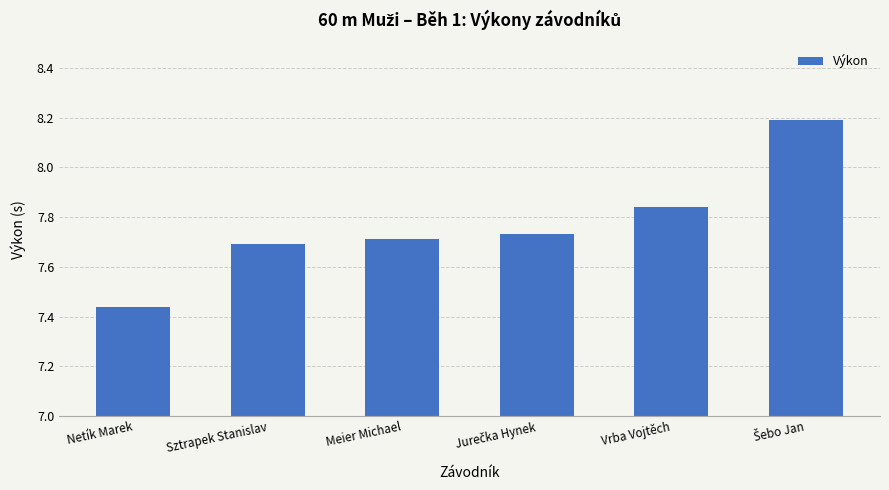

What is the maximum value shown in the chart?

8.2